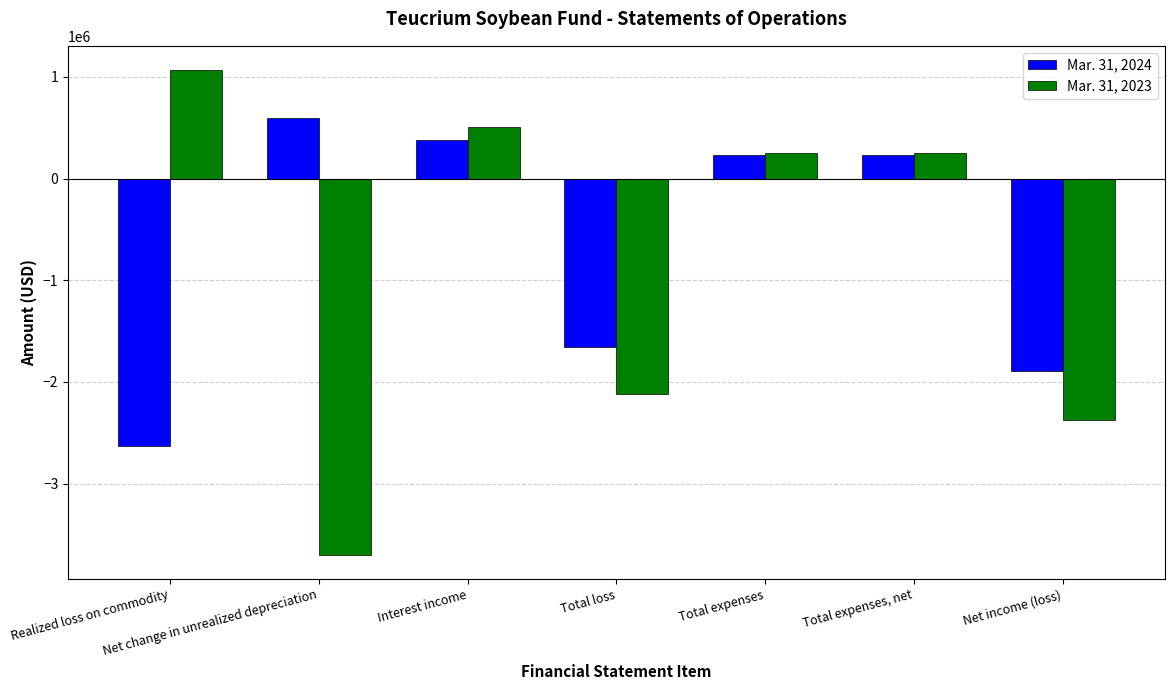

What is the average value of the Mar. 31, 2024 series?

-676508